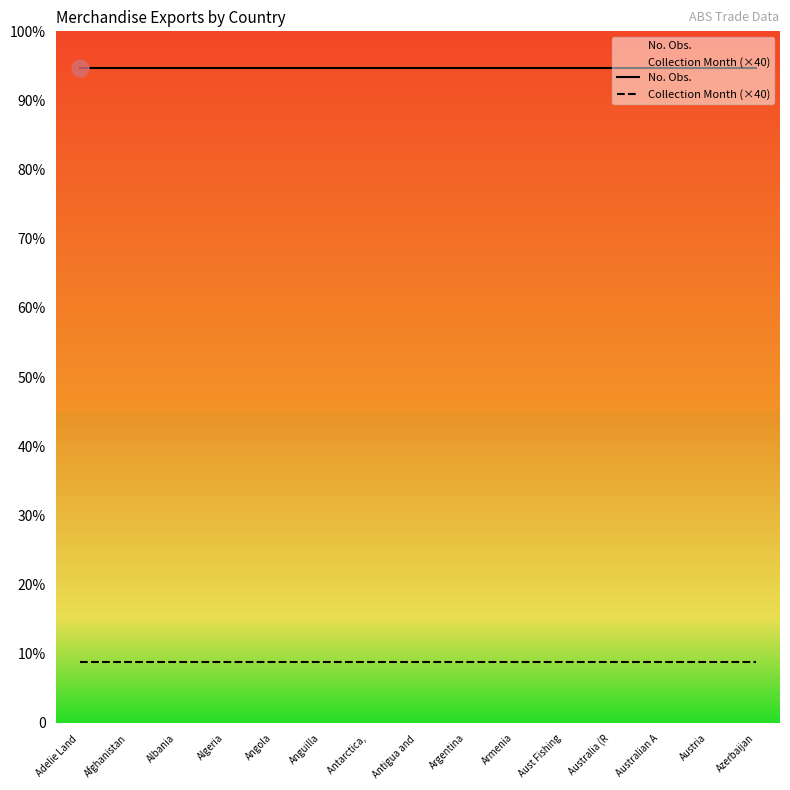

What is the maximum value for No. Obs.?

426